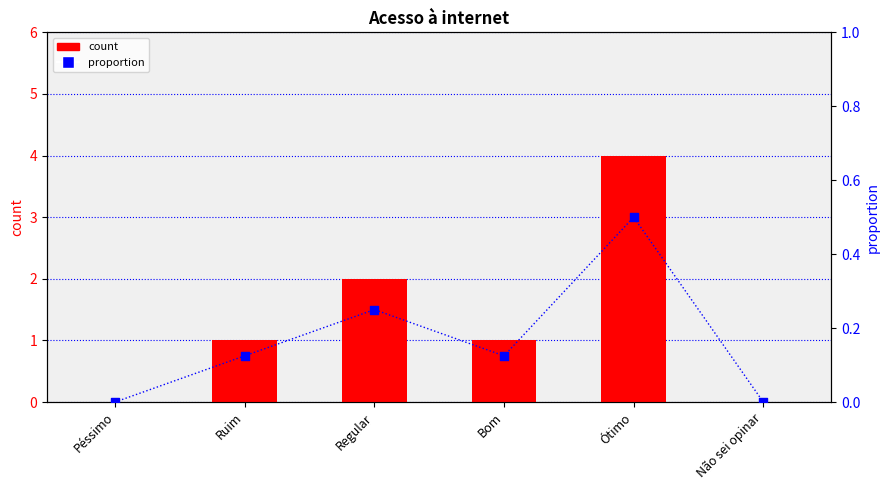

Which series contains the highest Y value?

count